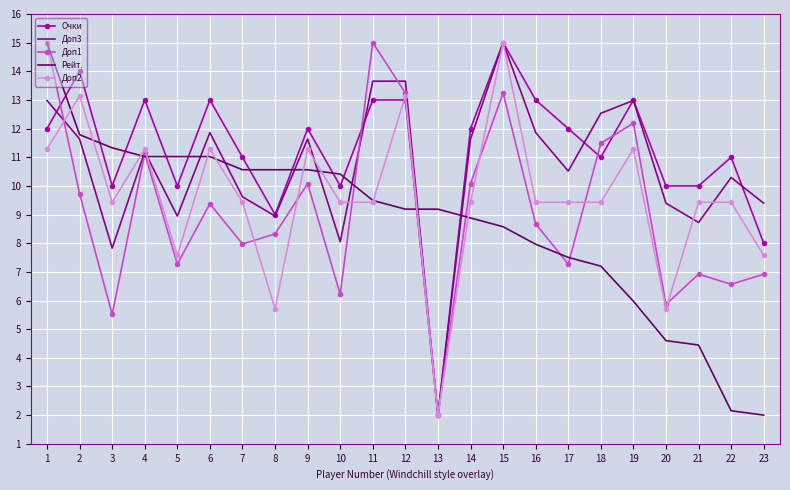

The value of Доп2 at 19 is 11.3. True or false?

True